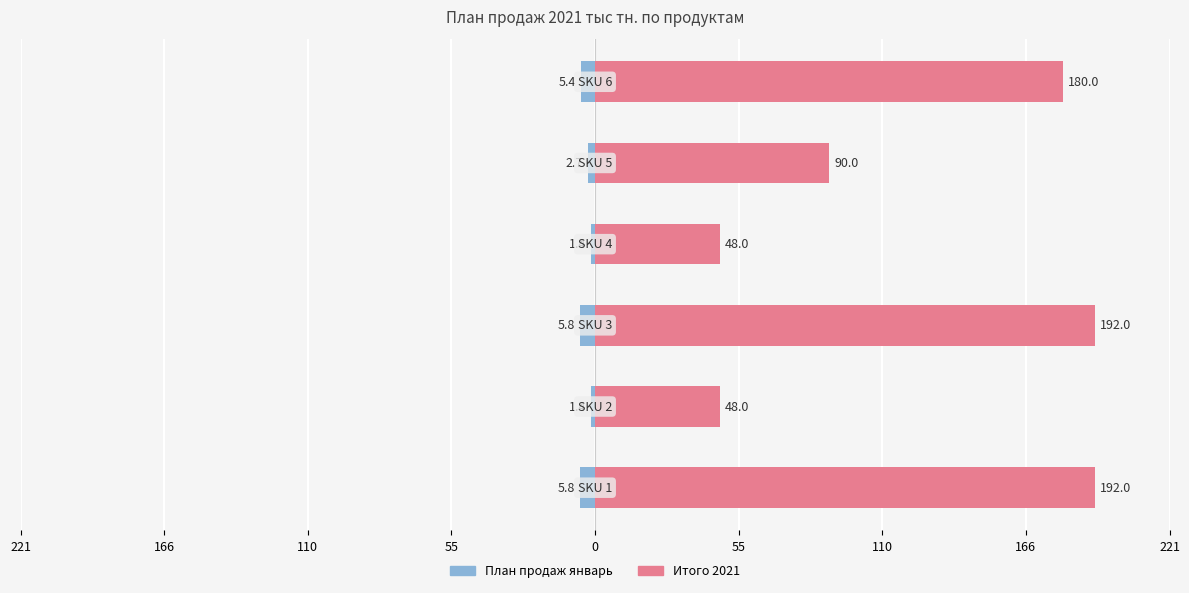

What is the difference between the highest and lowest values at 0?

92.7